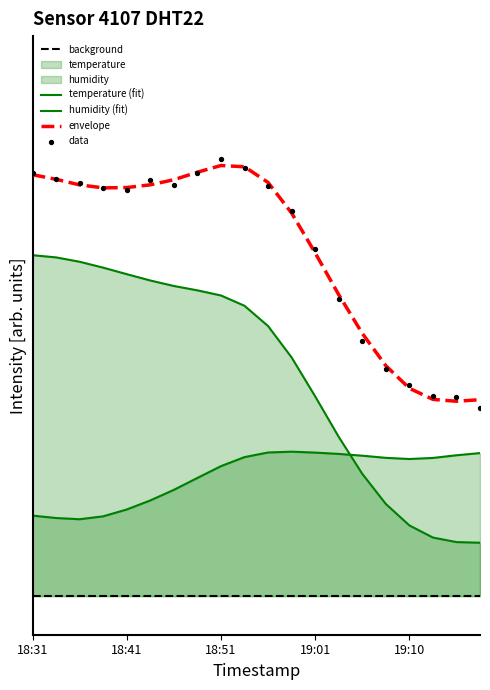

Is the value of background at 16 greater than the value of humidity (fit) at 5?

No